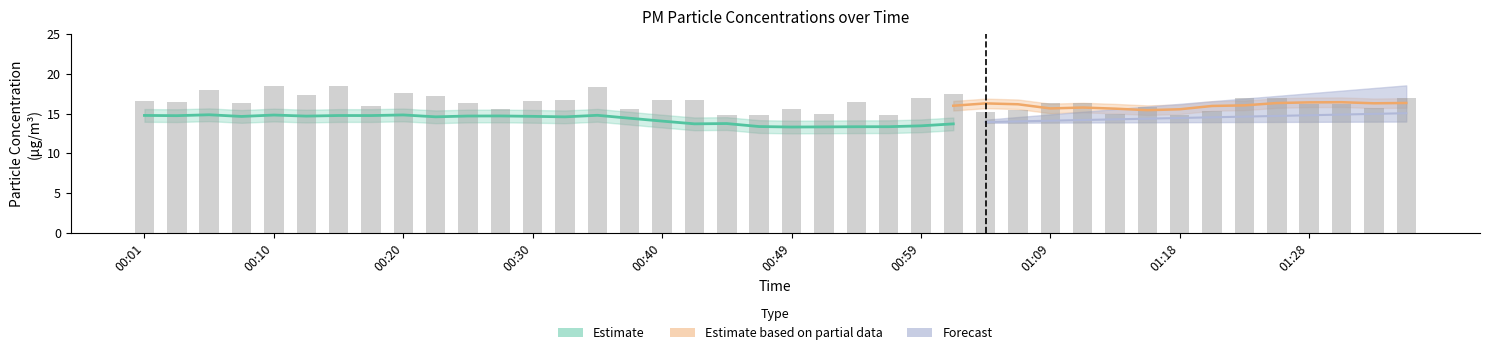

Are the bars grouped side by side (vs. stacked)?

No